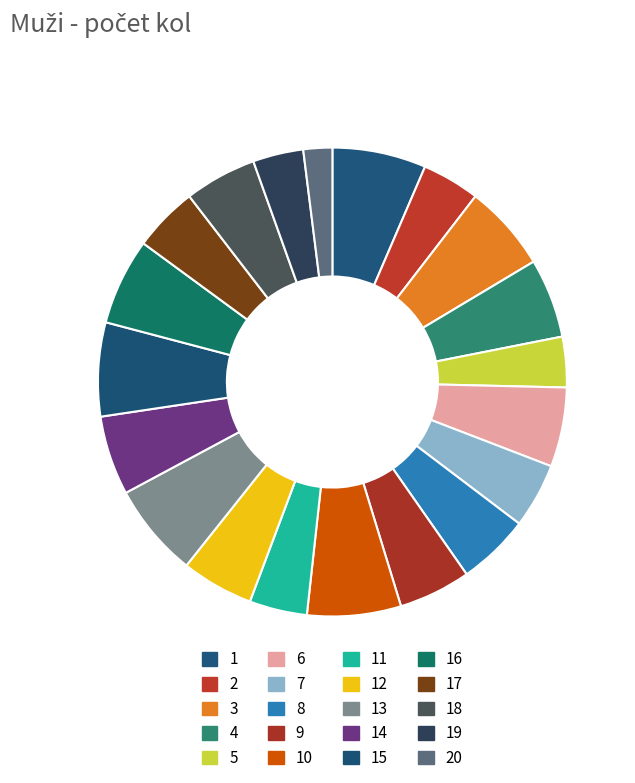

Is the sum of 12 and 3 greater than half?

No